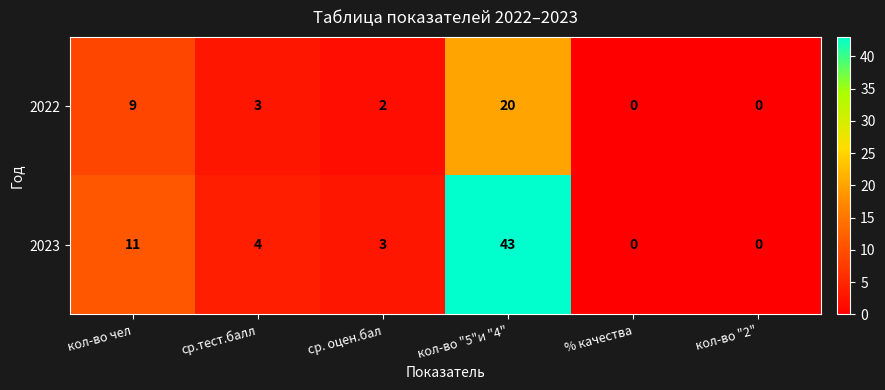

Is it true that 2022 equals 7 at % качества?

False